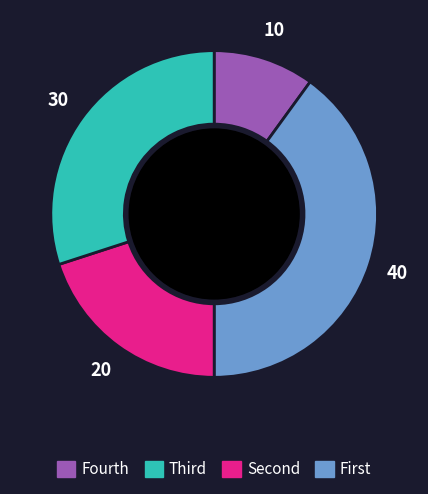

Does any single category account for the majority?

No